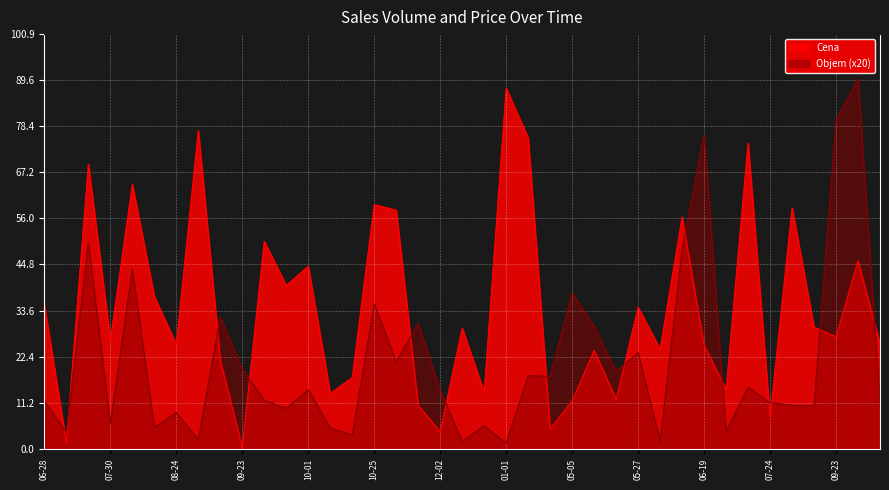

What is the difference between the maximum and minimum values in the Objem series?

4.4